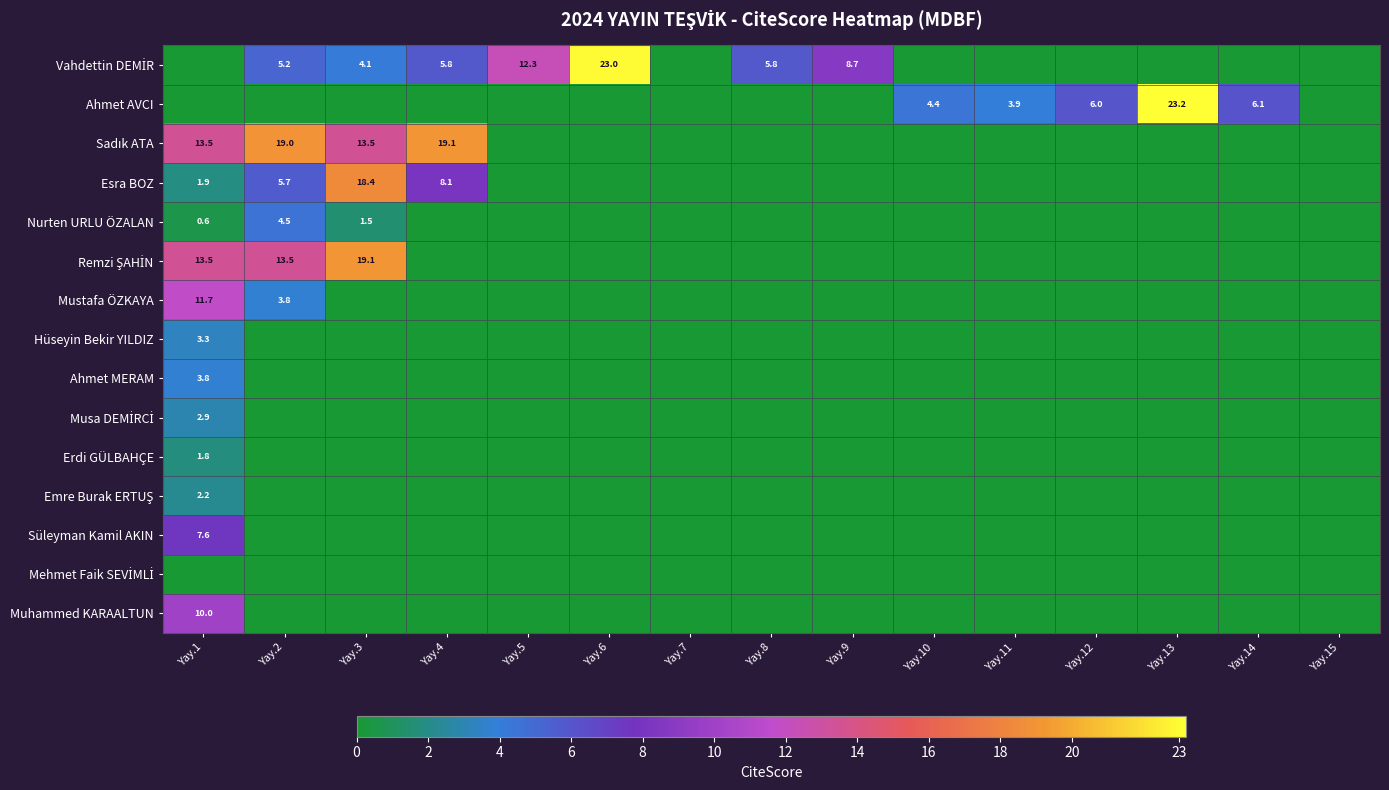

True or false: Esra BOZ has a value of 3.3 at Yay.1.

False